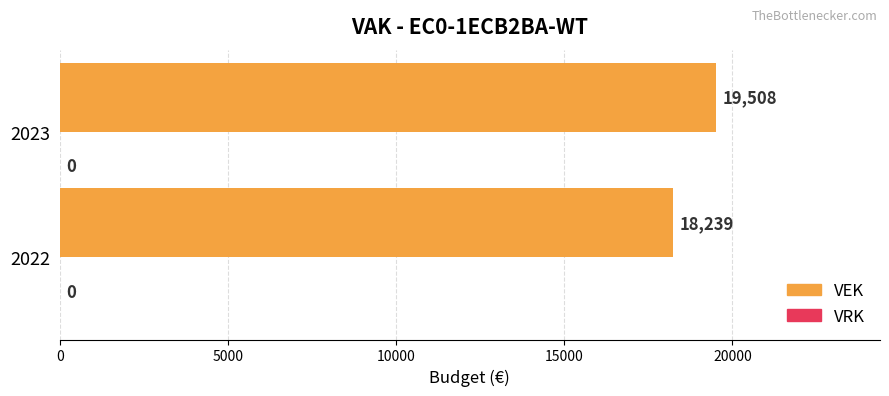

Is it true that the value at 2023 is 11092?

False